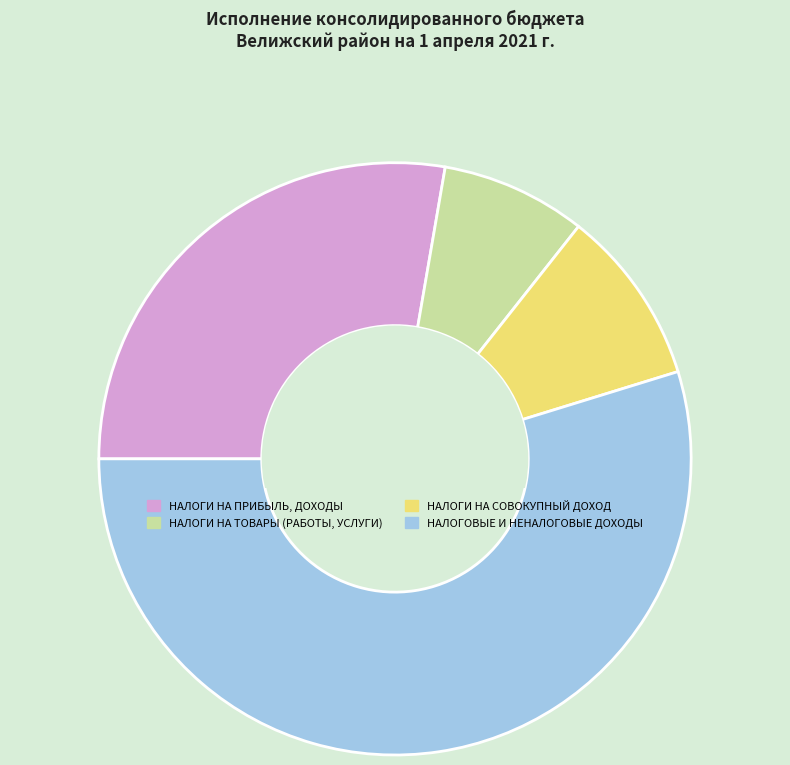

Is it true that НАЛОГИ НА ТОВАРЫ (РАБОТЫ, УСЛУГИ) is 8% of the pie?

True